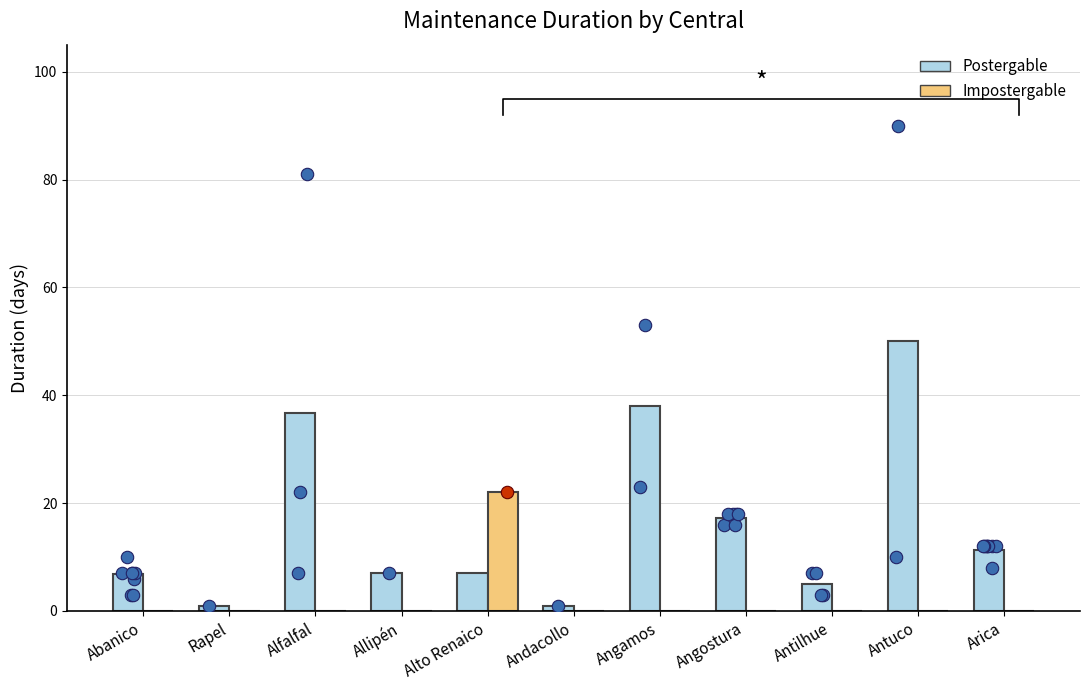

Which series has the widest spread of Y values?

Postergable